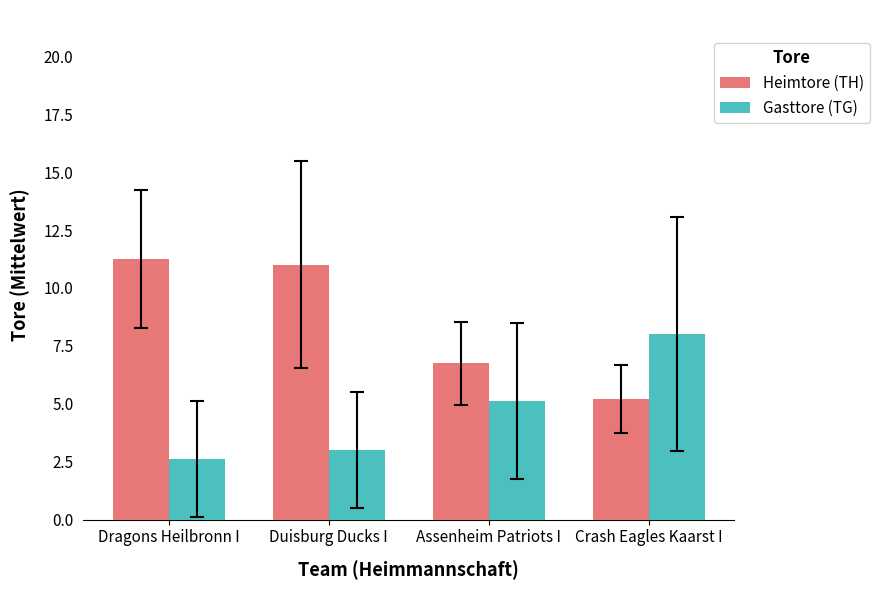

Is the value of Heimtore (TH) at Duisburg Ducks I greater than the value of Gasttore (TG) at Dragons Heilbronn I?

Yes